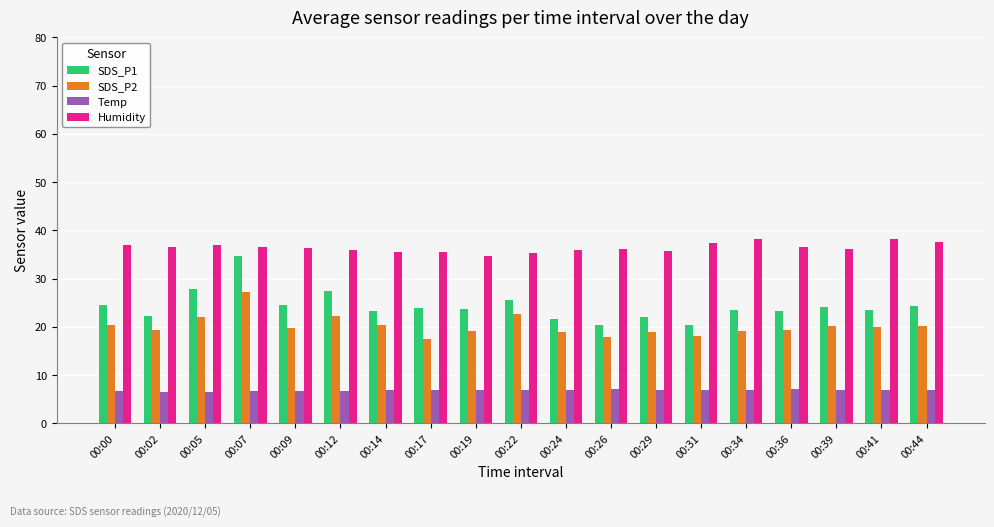

What is the smallest value displayed?

6.6